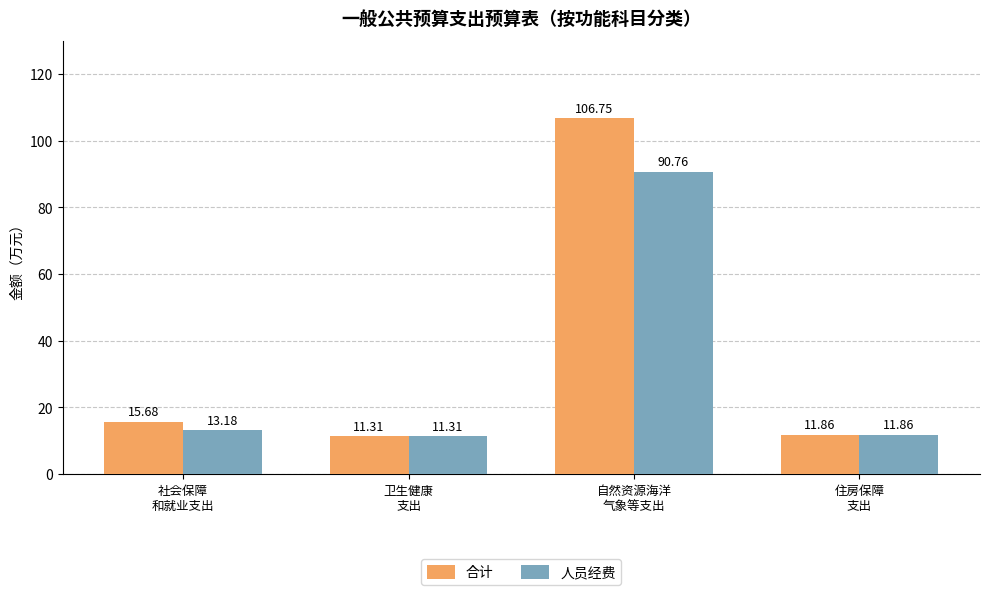

What is the label of the 1st bar from the left?

社会保障
和就业支出